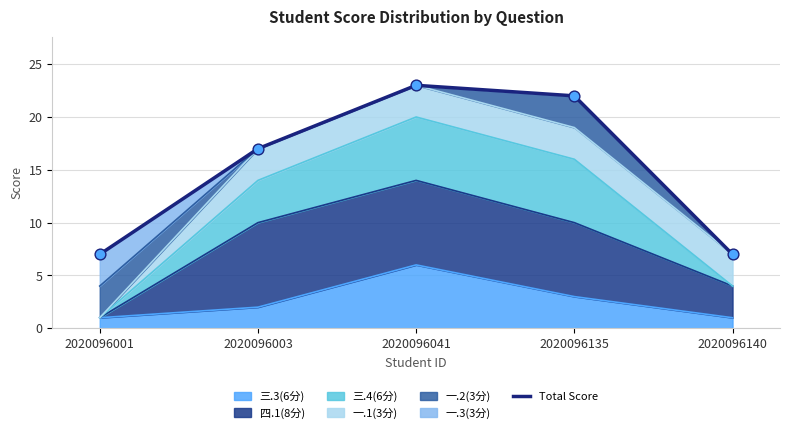

Between 2020096135 and 2020096001, which is larger?

2020096135